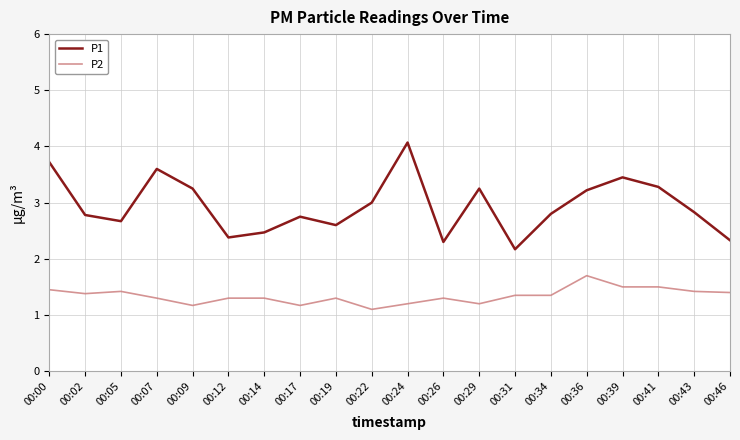

True or false: P1 and P2 intersect in this chart.

False